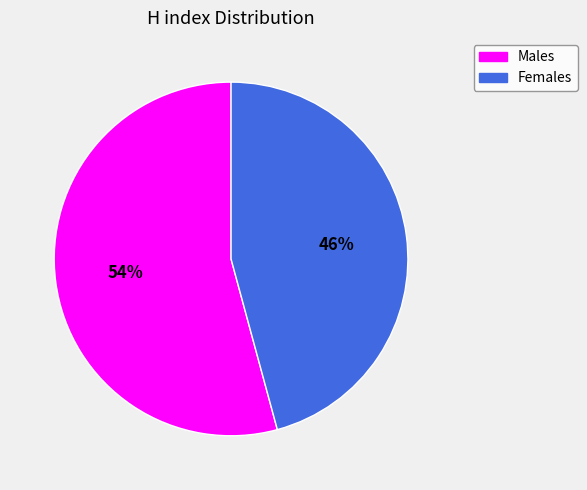

What percentage is the Females slice, to the nearest percent?

46%